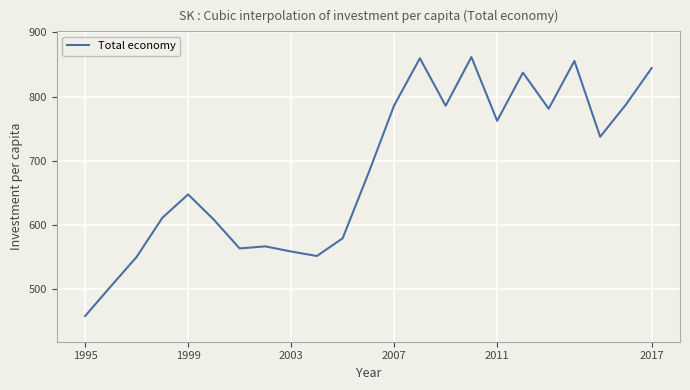

What is the difference between the maximum and minimum values?

403.8